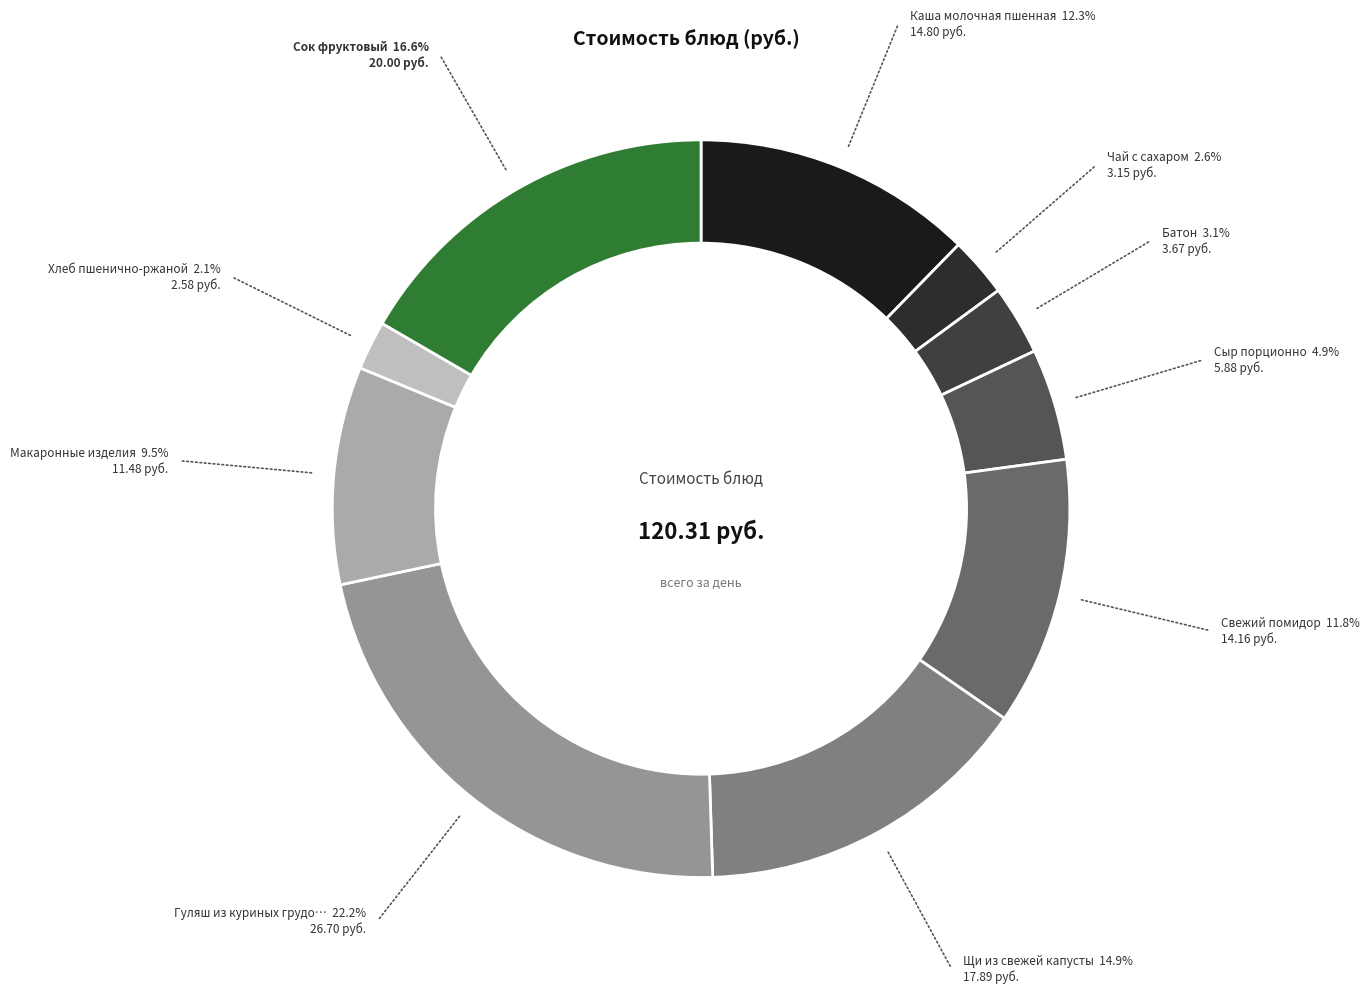

How many slices are in this pie chart?

10